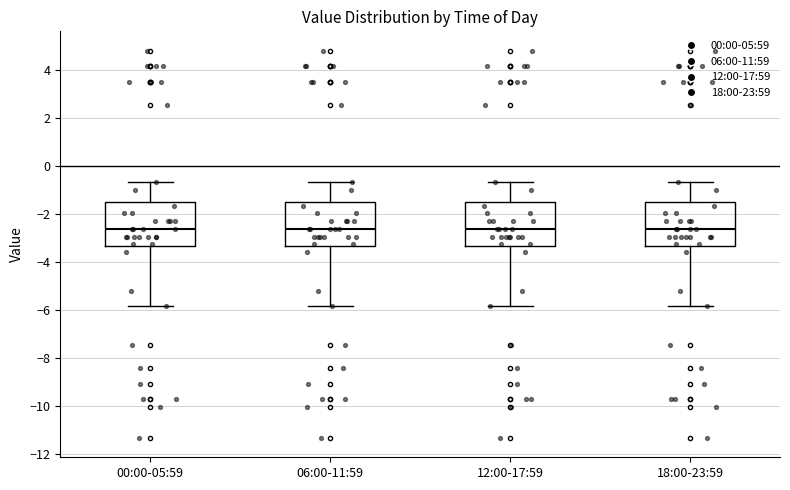

Reading left to right, read every box against the y-axis: the position of its median line, the range the box covers, and the ends of its whiskers. The values are not printed on the chart, so give them approximately, as read against the axis.

00:00-05:59: median -2.6, box -3.4 to -1.4, whiskers -5.8 to -0.6
06:00-11:59: median -2.6, box -3.4 to -1.4, whiskers -5.8 to -0.6
12:00-17:59: median -2.6, box -3.4 to -1.4, whiskers -5.8 to -0.6
18:00-23:59: median -2.6, box -3.4 to -1.4, whiskers -5.8 to -0.6